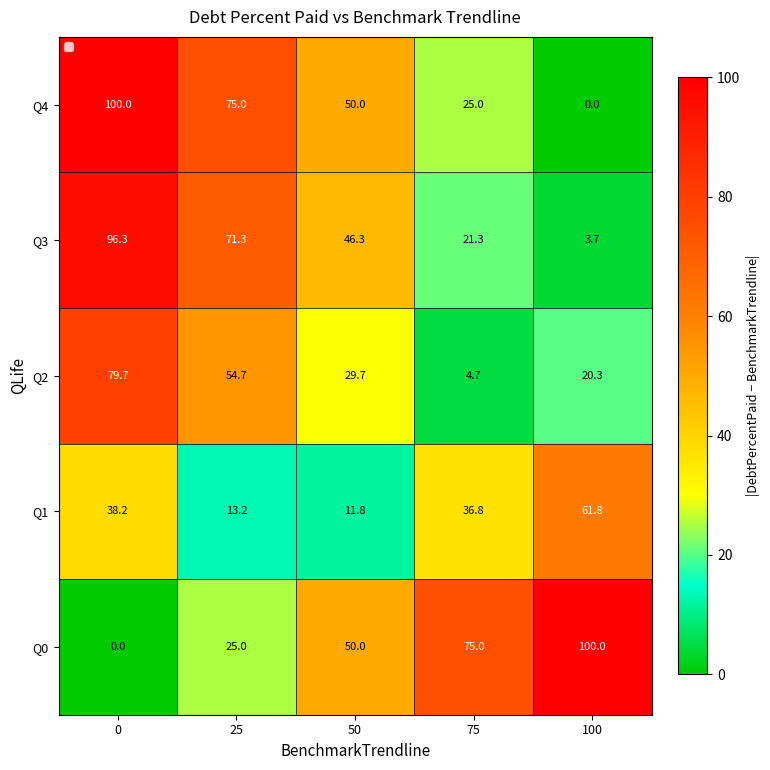

Rank the series at 25 from highest to lowest value.

Q4, Q3, Q2, Q0, Q1